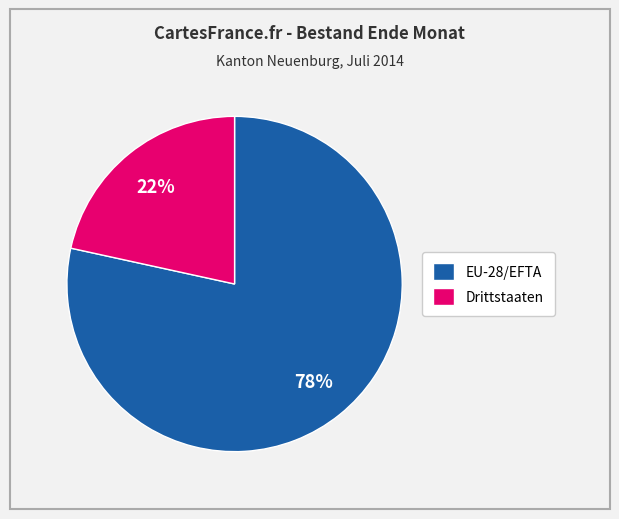

What is the largest slice in the pie chart?

EU-28/EFTA